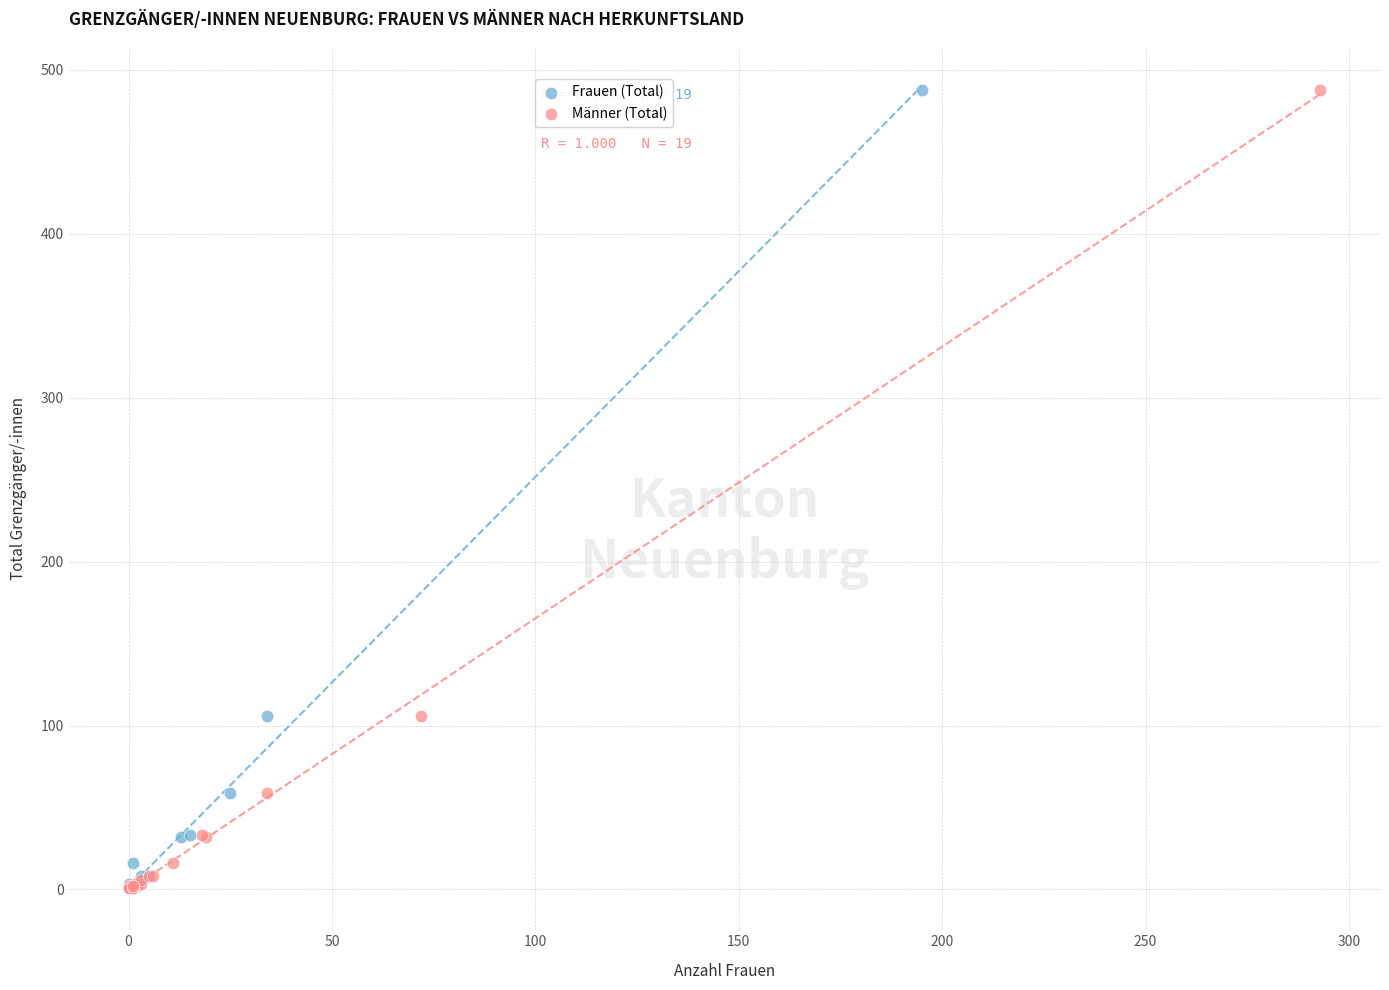

What are all the series names shown in the legend?

Frauen (Total), Männer (Total)